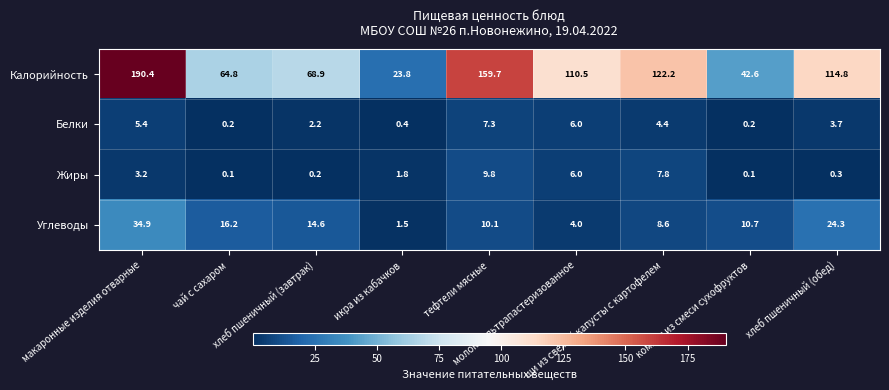

Which series has the widest spread of values?

Калорийность